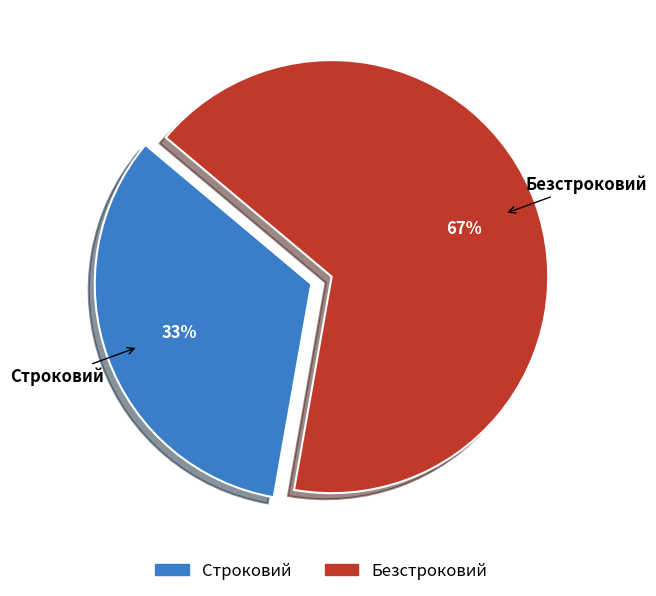

Which category has the biggest portion of the pie?

Безстроковий